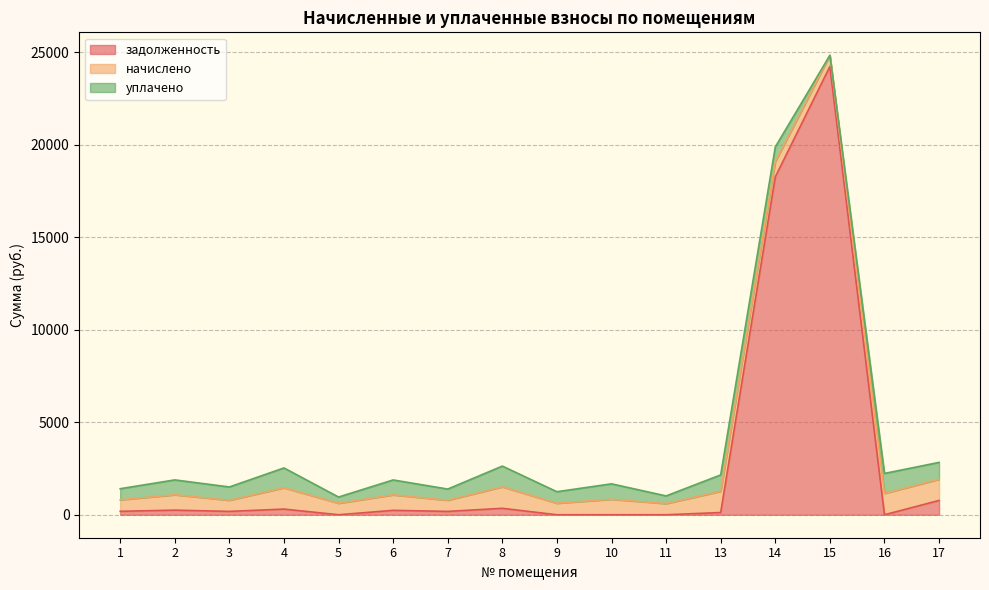

Where is the first local maximum for начислено?

2